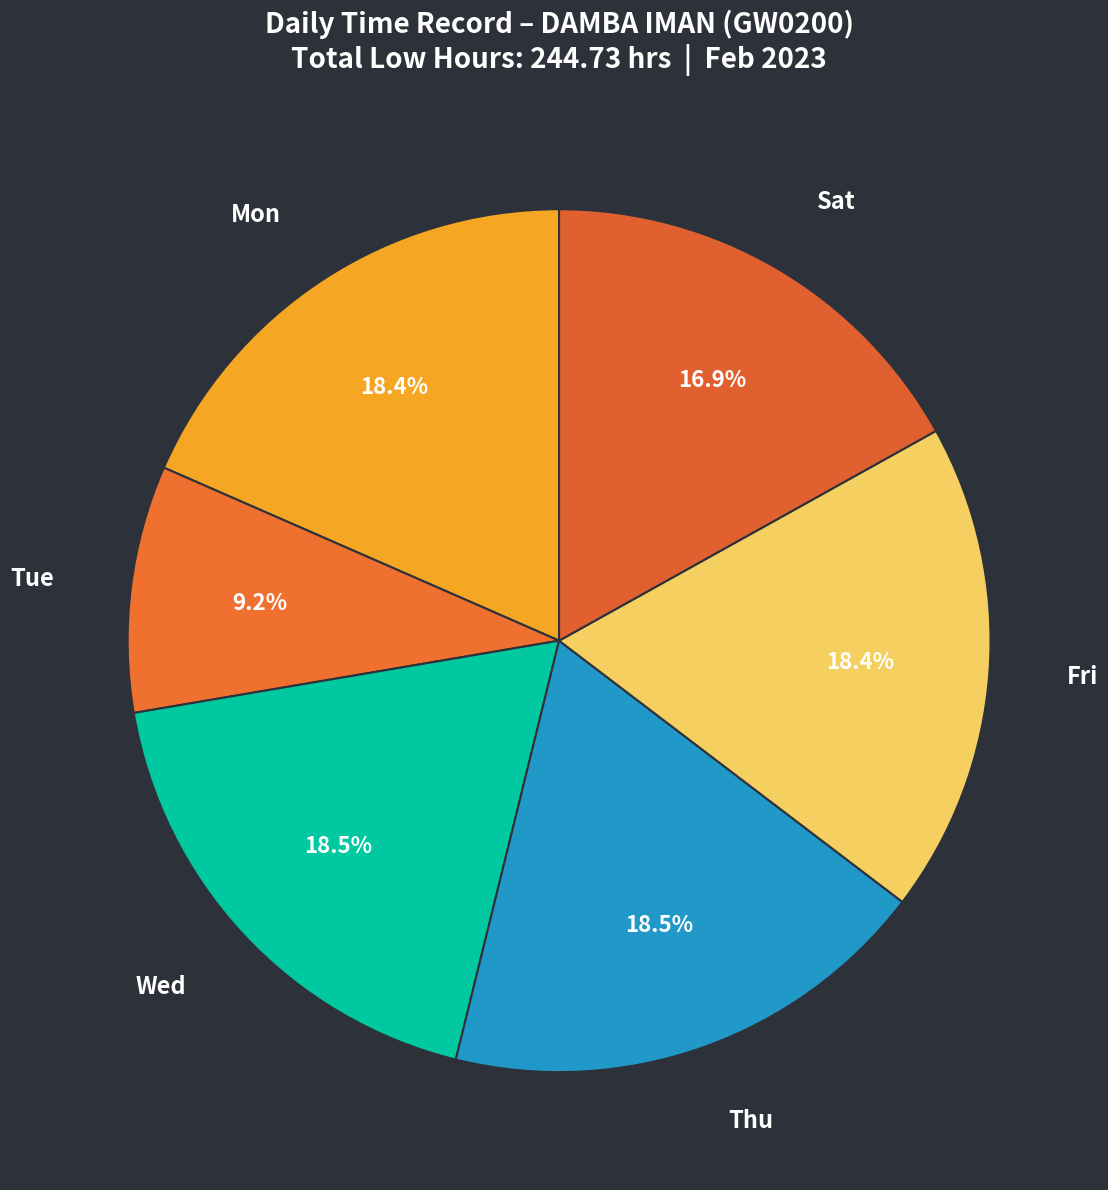

How many segments does this pie chart have?

6